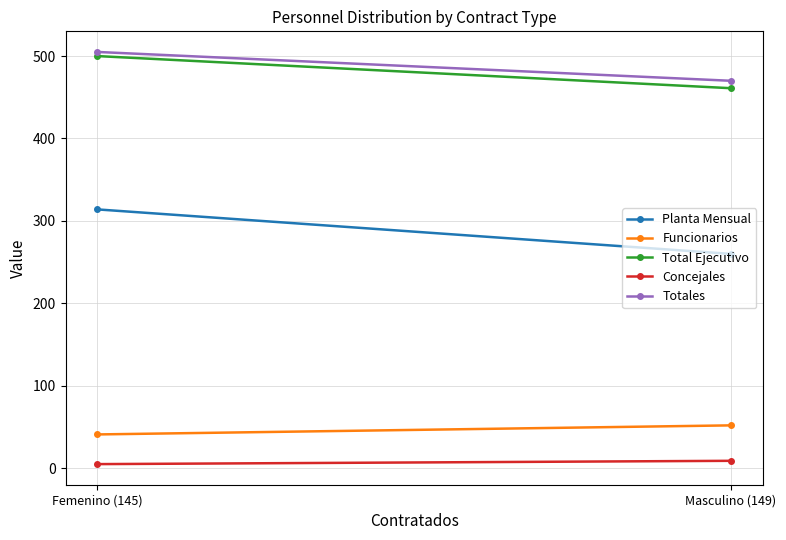

What is the smallest value displayed?

5